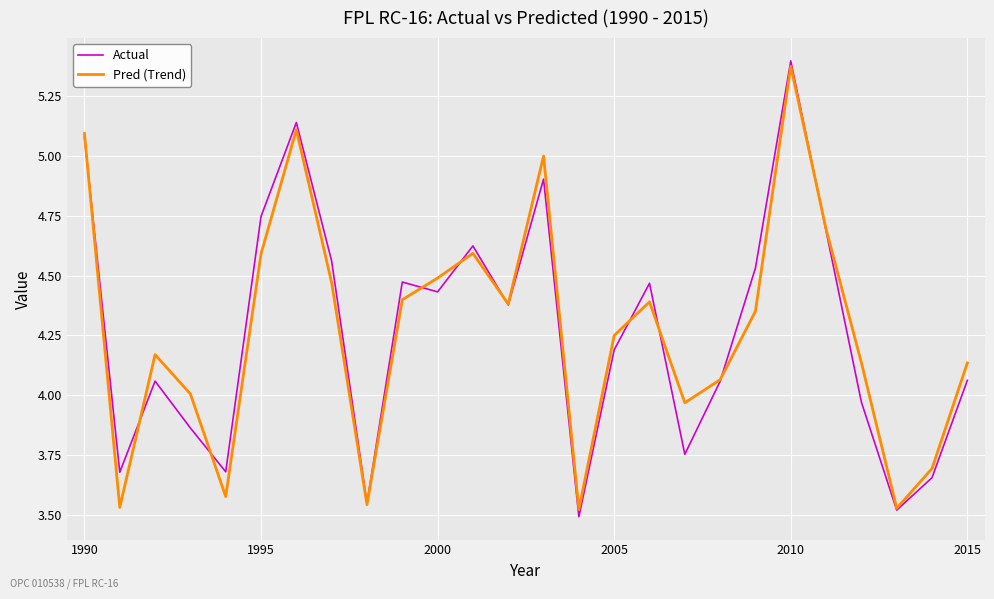

Which series has the largest range (max minus min)?

Actual